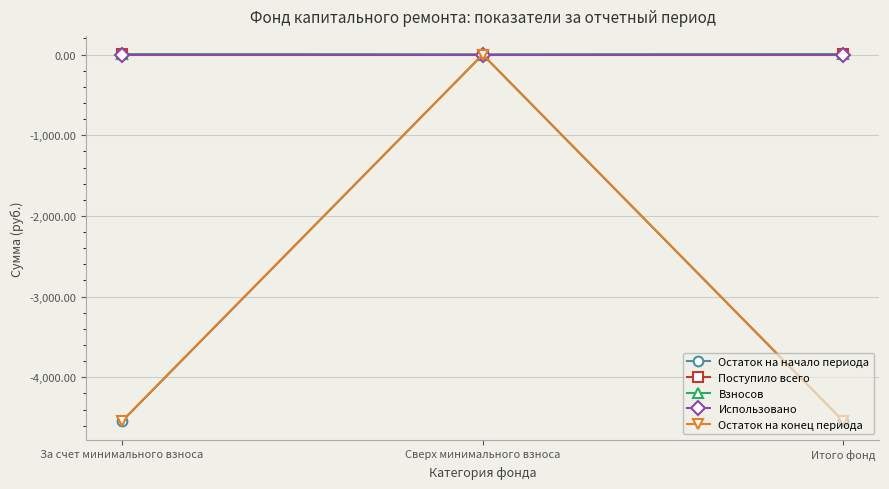

Which series has the widest spread of values?

Остаток на начало периода